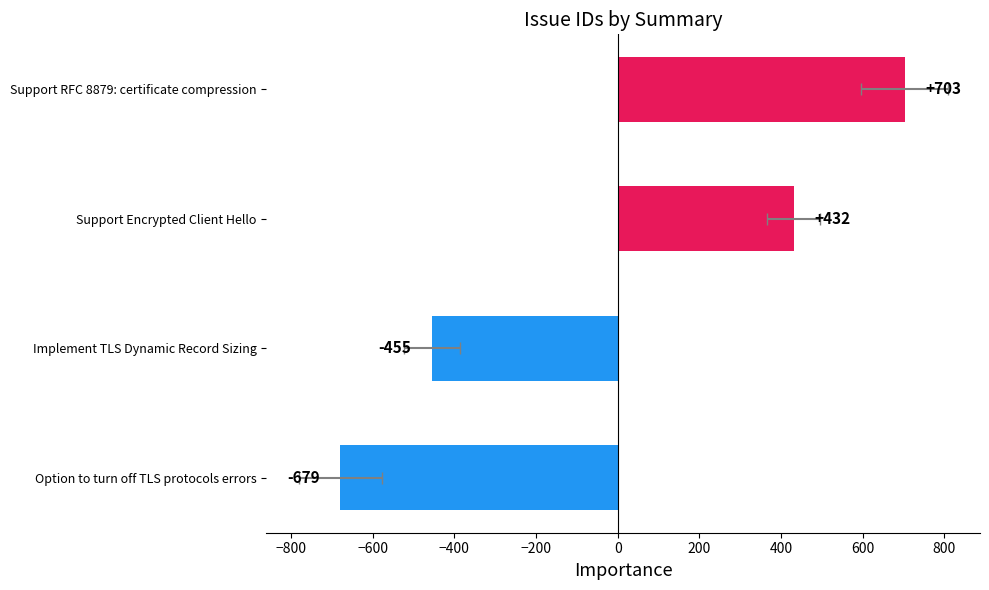

How many negative values are there?

2